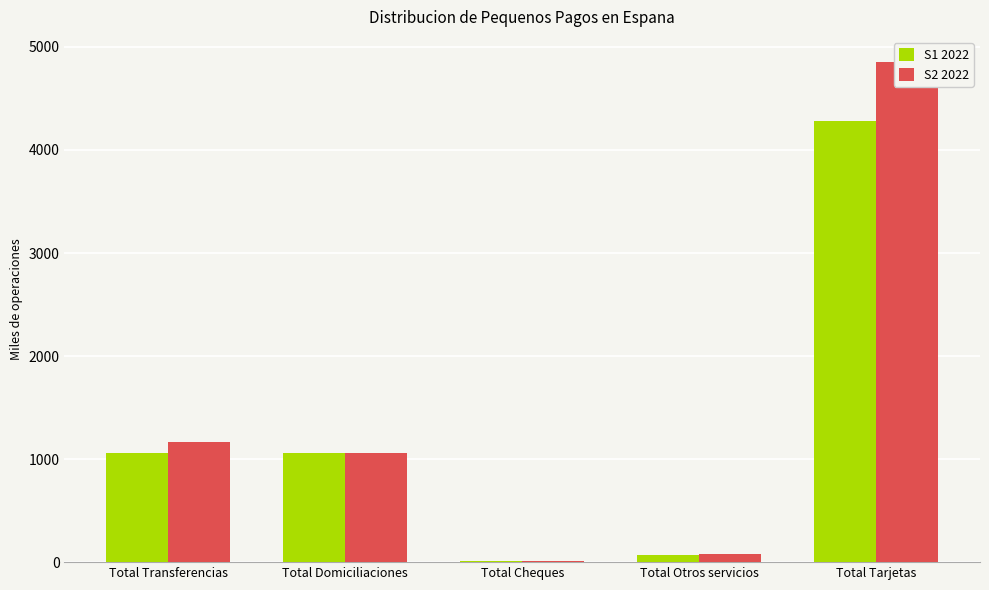

Reading right to left, list all the values displayed in this chart.

S1 2022: Total Tarjetas=4278.4	Total Otros servicios=71.4	Total Cheques=12.1	Total Domiciliaciones=1056.5	Total Transferencias=1055.6
S2 2022: Total Tarjetas=4854.9	Total Otros servicios=74.4	Total Cheques=11.5	Total Domiciliaciones=1063.6	Total Transferencias=1164.9